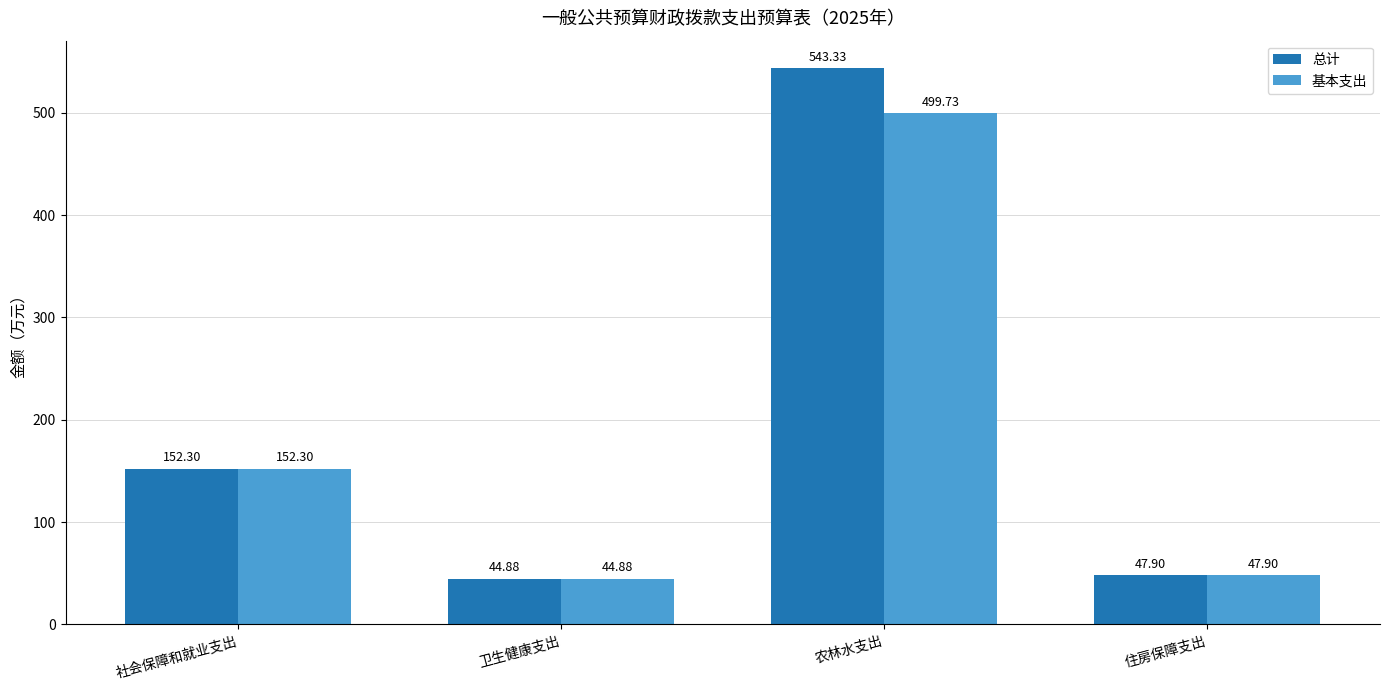

Reading right to left, what are all the values shown in this chart?

总计: 住房保障支出=47.9	农林水支出=543.3	卫生健康支出=44.9	社会保障和就业支出=152.3
基本支出: 住房保障支出=47.9	农林水支出=499.7	卫生健康支出=44.9	社会保障和就业支出=152.3